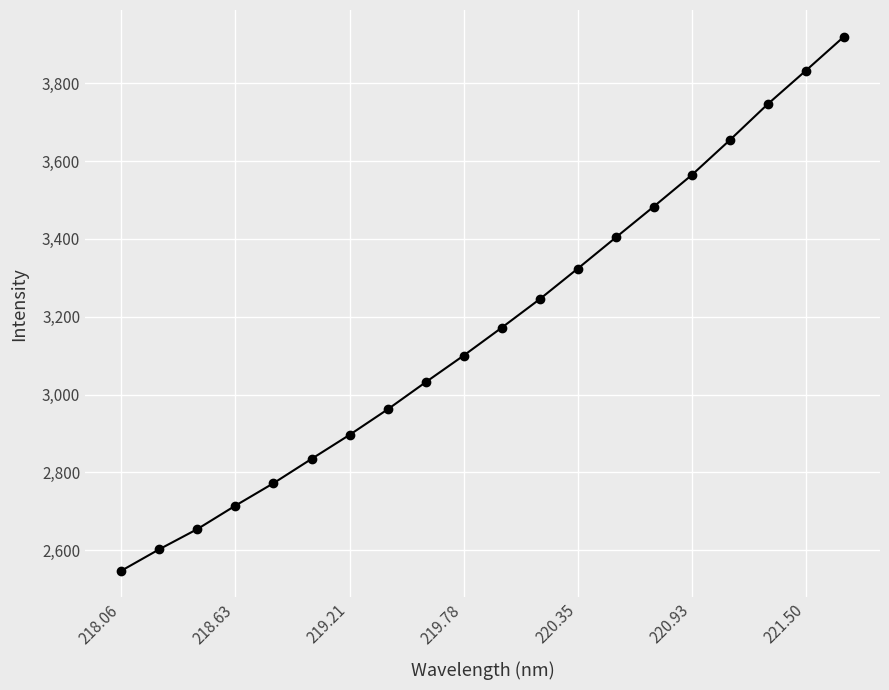

What is the smallest value displayed?

2547.4